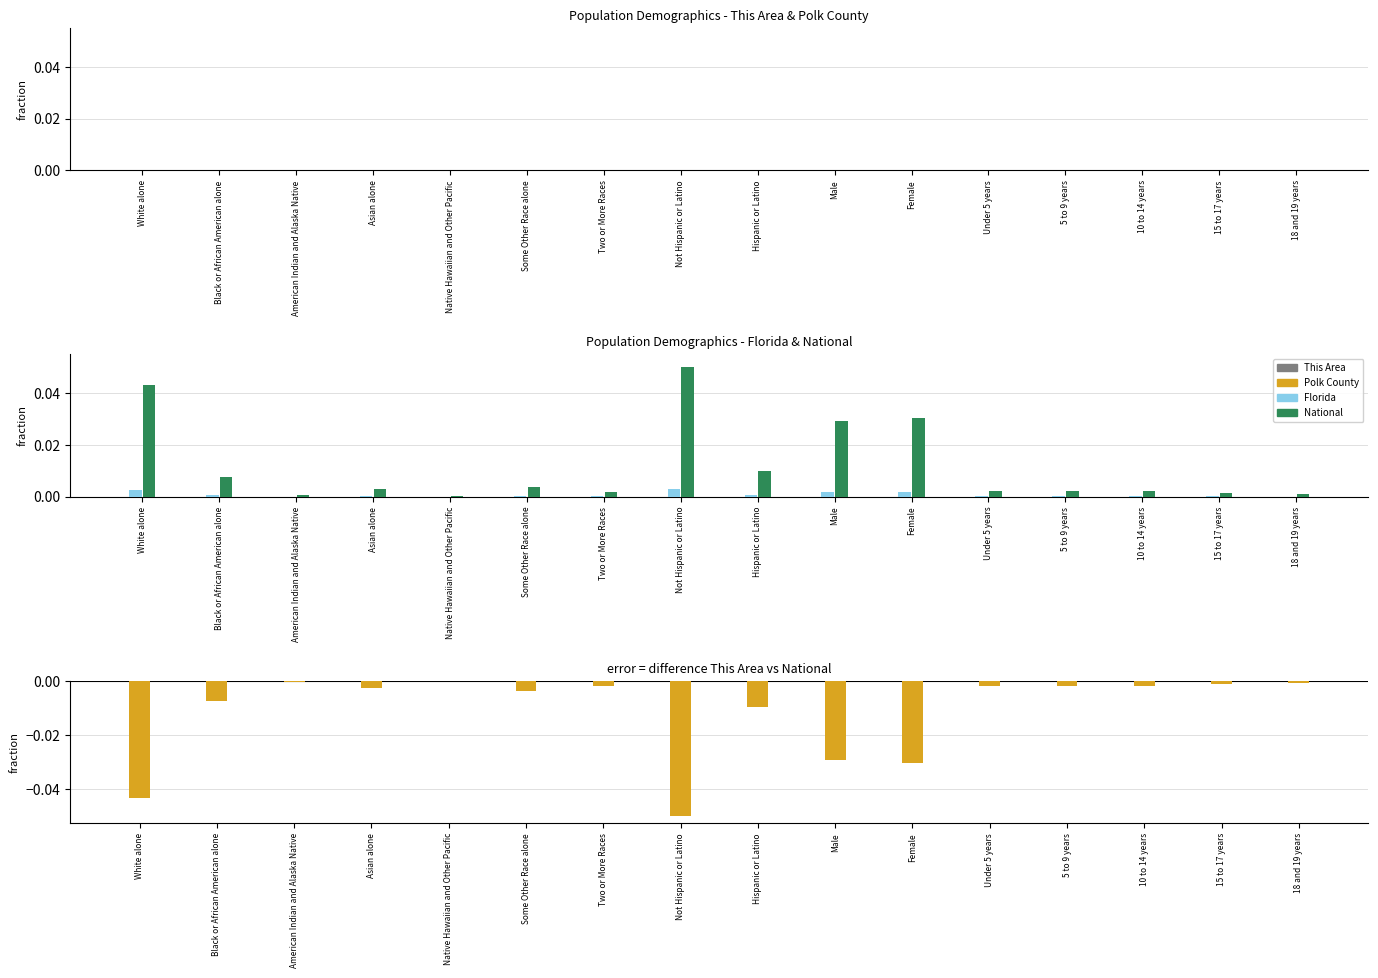

Does the chart contain any negative values?

Yes